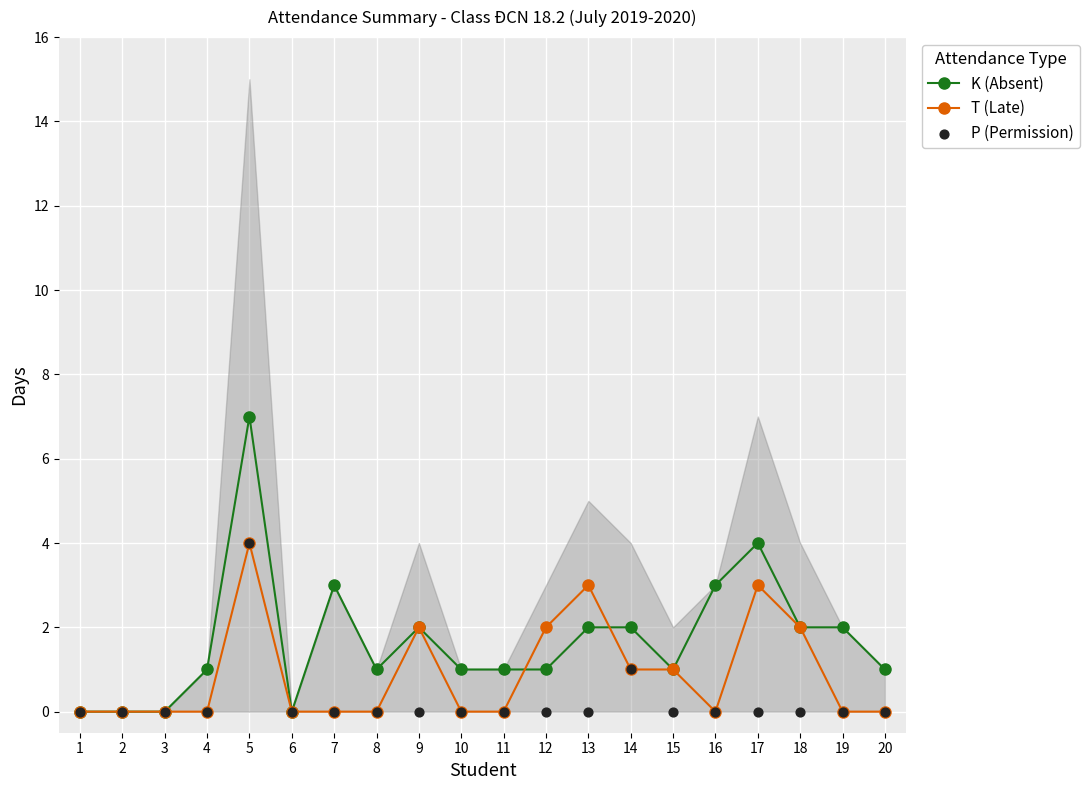

Which series reaches the maximum Y coordinate?

K (Absent)